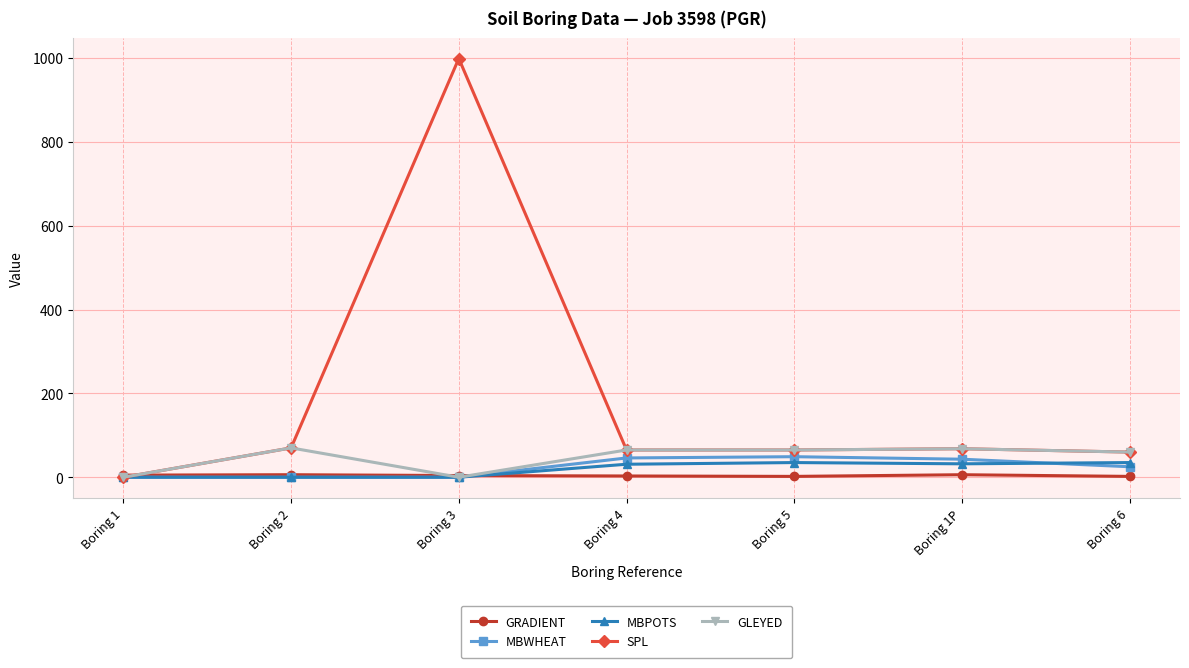

What is the label of the 3rd point from the left?

Boring 3